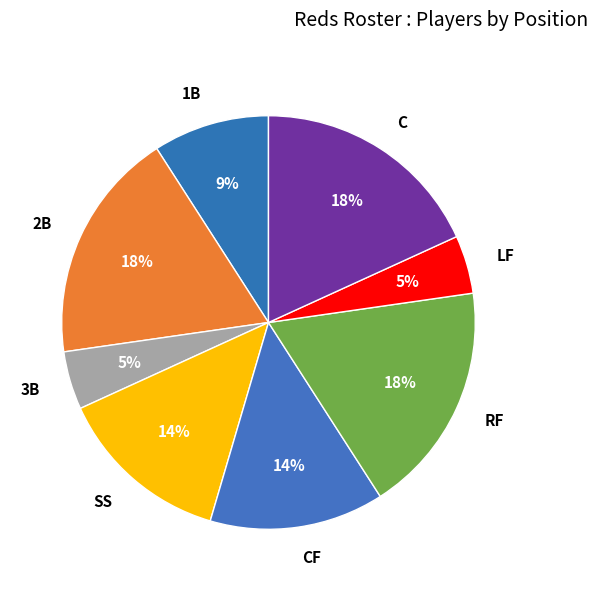

How many slices are in this pie chart?

8